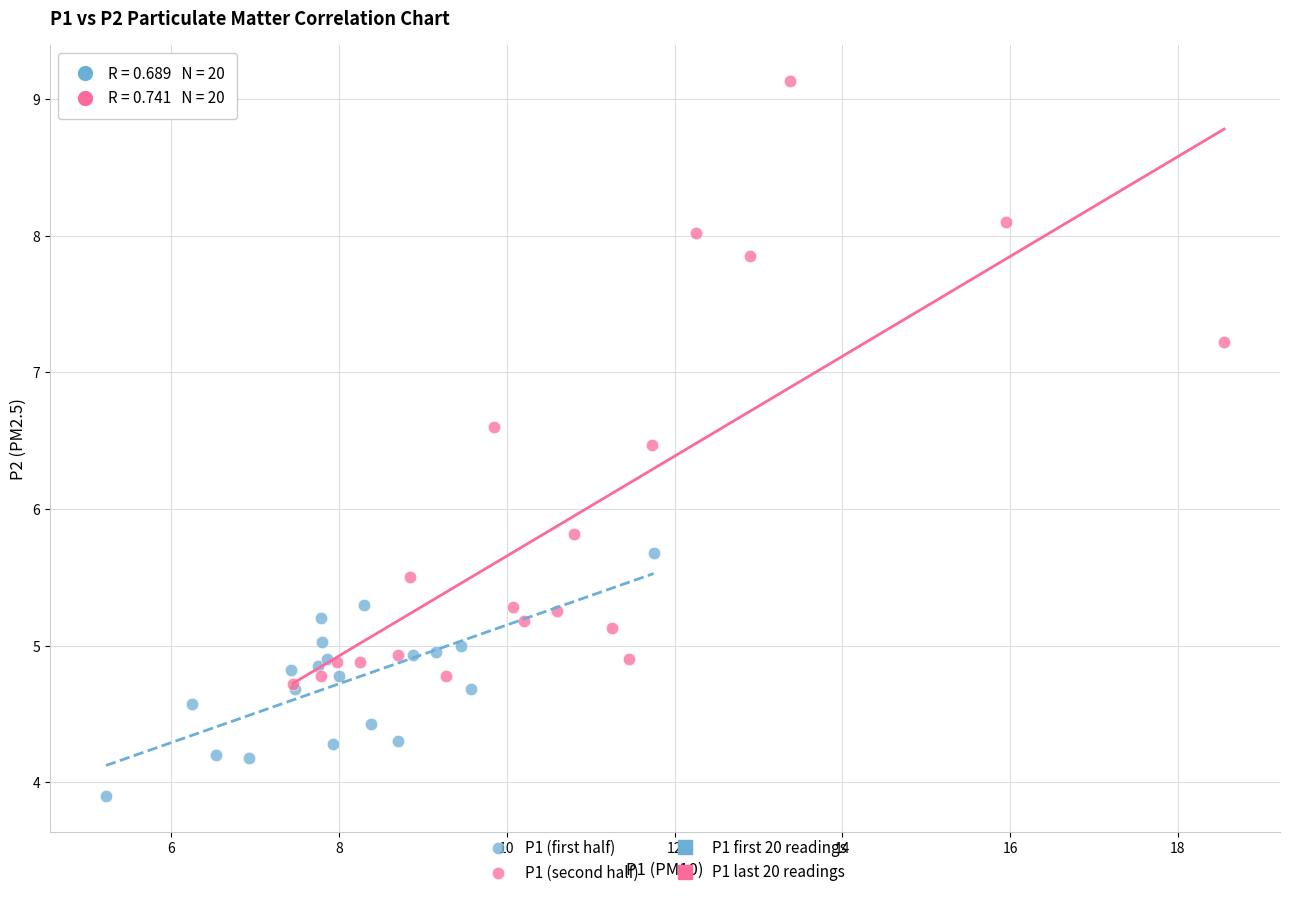

Which series reaches the minimum Y coordinate?

P1 (first half)